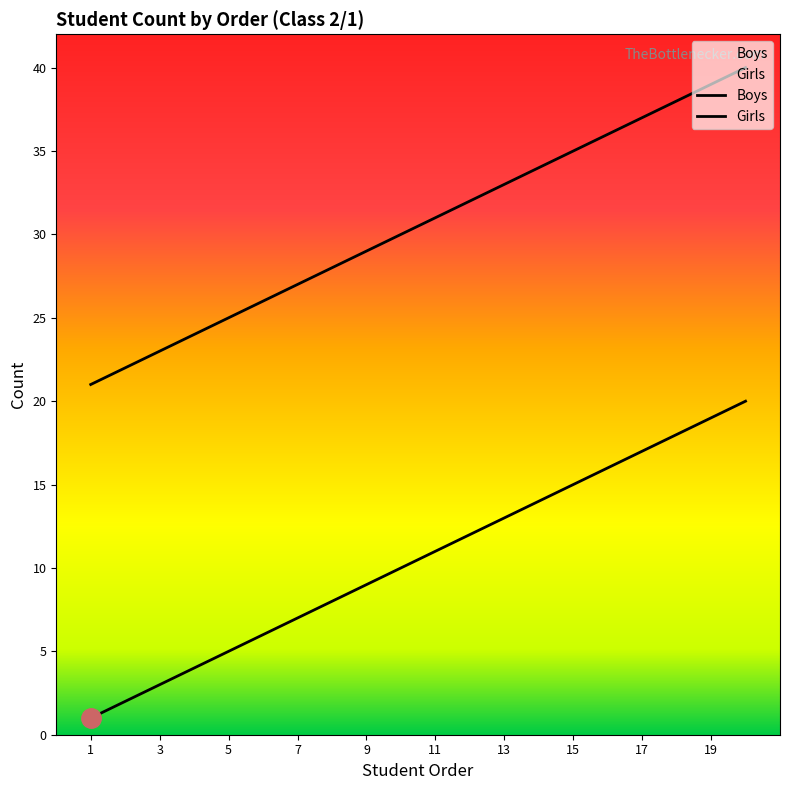

What are all the series names shown in the legend?

Boys, Girls